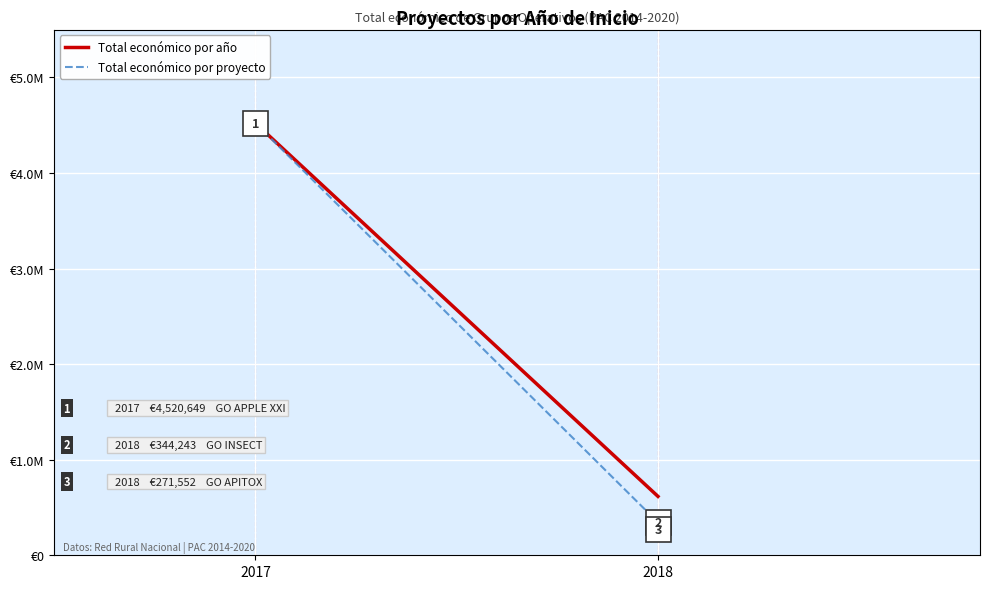

Which label corresponds to the largest value in the chart?

2017